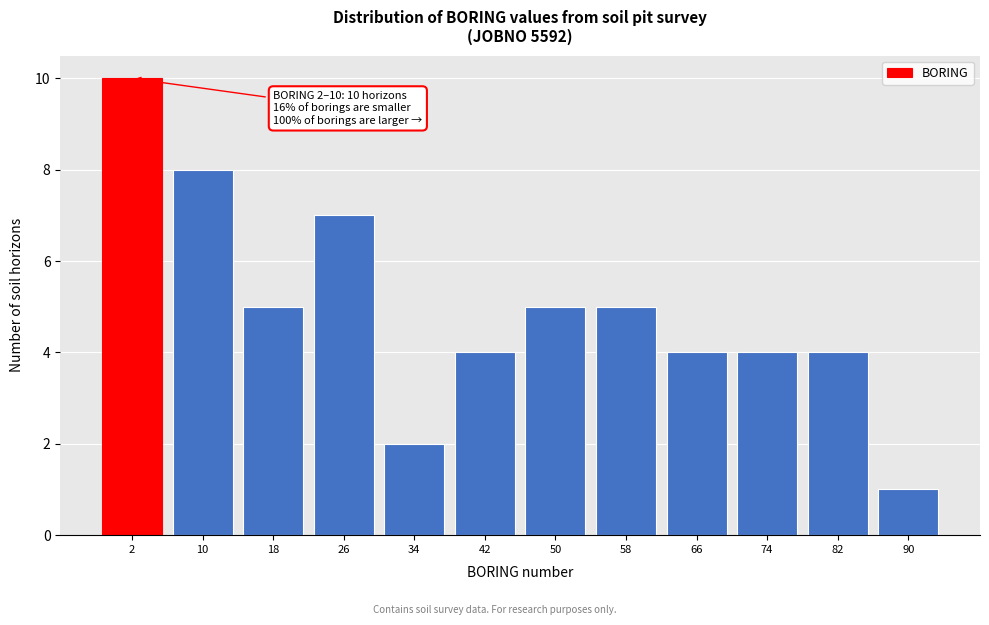

Reading right to left, extract all data points from this chart.

1	4	4	4	5	5	4	2	7	5	8	10